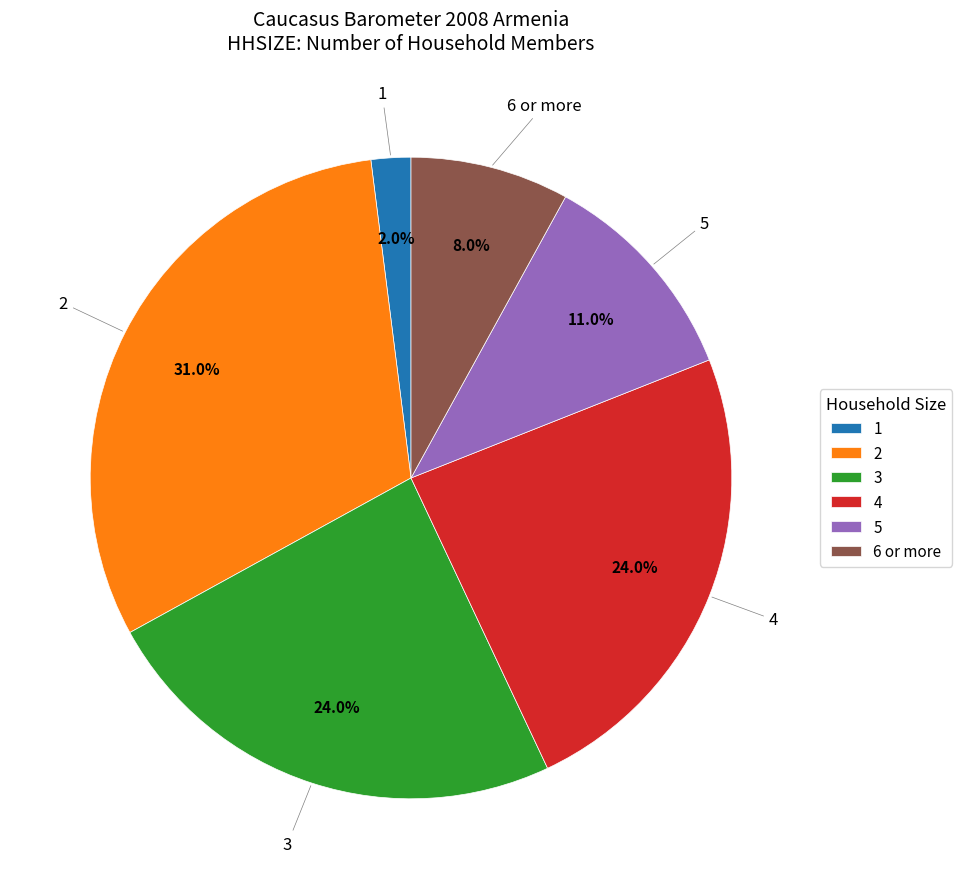

What is the smallest slice in the pie chart?

1